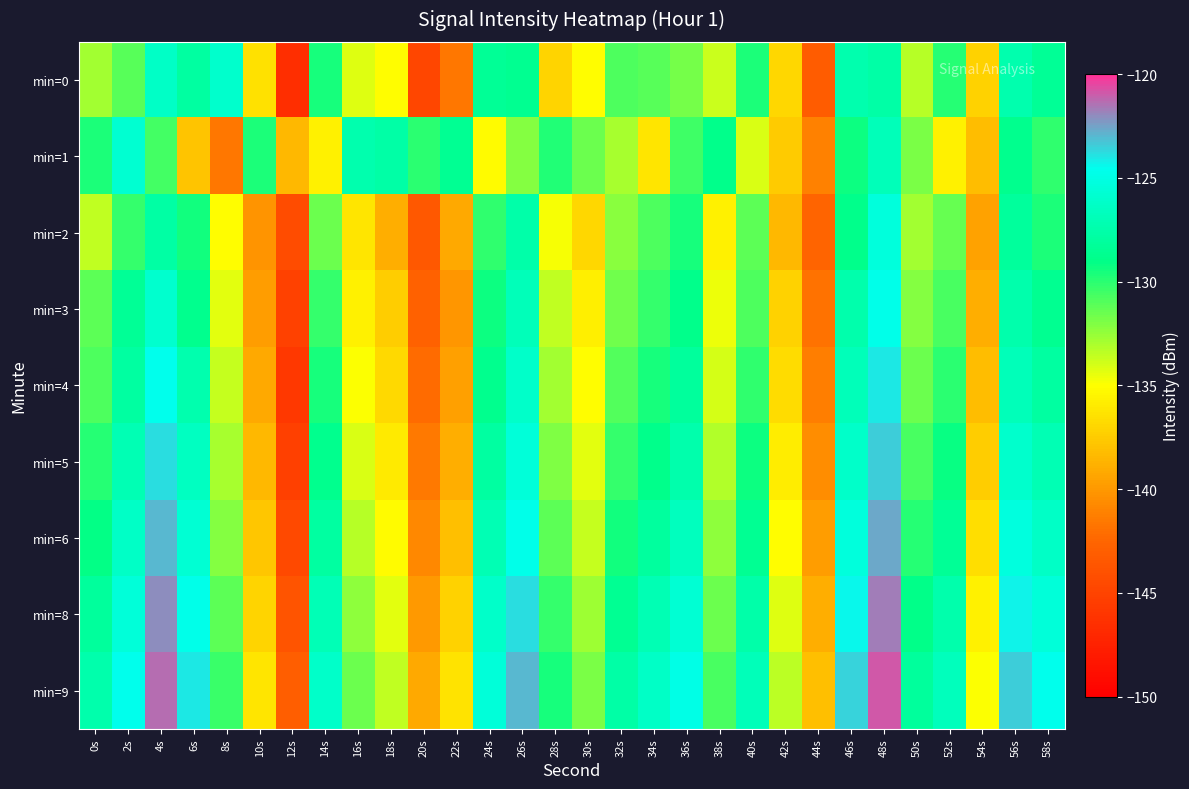

Reading right to left, transcribe all the data shown in this chart.

min=0: 58s=-128.4	56s=-127.3	54s=-137.2	52s=-129.9	50s=-133.3	48s=-127.7	46s=-127.3	44s=-143.1	42s=-137.0	40s=-129.7	38s=-133.8	36s=-131.8	34s=-131.0	32s=-130.8	30s=-135.0	28s=-137.1	26s=-128.6	24s=-128.4	22s=-141.7	20s=-144.8	18s=-135.0	16s=-134.3	14s=-129.6	12s=-146.6	10s=-136.5	8s=-126.0	6s=-127.9	4s=-126.3	2s=-131.1	0s=-132.9
min=1: 58s=-130.1	56s=-128.7	54s=-138.2	52s=-135.6	50s=-131.9	48s=-126.8	46s=-129.3	44s=-141.2	42s=-137.5	40s=-134.1	38s=-128.9	36s=-130.5	34s=-136.2	32s=-133.0	30s=-131.5	28s=-129.8	26s=-132.1	24s=-135.2	22s=-128.5	20s=-130.0	18s=-127.7	16s=-127.3	14s=-135.6	12s=-138.4	10s=-129.7	8s=-141.7	6s=-137.8	4s=-130.6	2s=-125.7	0s=-129.7
min=2: 58s=-129.7	56s=-128.1	54s=-139.5	52s=-131.4	50s=-132.8	48s=-125.3	46s=-128.9	44s=-142.6	42s=-138.4	40s=-131.2	38s=-135.7	36s=-129.5	34s=-130.8	32s=-132.3	30s=-136.9	28s=-134.8	26s=-127.6	24s=-130.1	22s=-139.2	20s=-143.5	18s=-138.9	16s=-136.2	14s=-131.5	12s=-144.3	10s=-140.2	8s=-135.1	6s=-129.4	4s=-127.8	2s=-130.2	0s=-133.5
min=3: 58s=-128.6	56s=-127.4	54s=-138.9	52s=-130.7	50s=-132.1	48s=-124.8	46s=-127.5	44s=-141.9	42s=-137.2	40s=-130.8	38s=-134.6	36s=-128.9	34s=-130.3	32s=-131.7	30s=-135.8	28s=-133.5	26s=-126.9	24s=-129.3	22s=-140.1	20s=-142.8	18s=-137.4	16s=-135.6	14s=-130.2	12s=-145.1	10s=-139.8	8s=-134.3	6s=-128.7	4s=-125.9	2s=-128.4	0s=-131.2
min=4: 58s=-127.9	56s=-126.8	54s=-138.2	52s=-130.0	50s=-131.5	48s=-124.1	46s=-126.9	44s=-141.3	42s=-136.7	40s=-130.1	38s=-134.0	36s=-128.2	34s=-129.6	32s=-131.0	30s=-135.1	28s=-132.8	26s=-126.2	24s=-128.7	22s=-139.6	20s=-142.2	18s=-136.8	16s=-134.9	14s=-129.5	12s=-145.8	10s=-139.2	8s=-133.7	6s=-127.3	4s=-124.6	2s=-127.9	0s=-130.8
min=5: 58s=-127.1	56s=-126.0	54s=-137.4	52s=-129.2	50s=-130.7	48s=-123.4	46s=-126.1	44s=-140.6	42s=-135.9	40s=-129.3	38s=-133.2	36s=-127.4	34s=-128.8	32s=-130.2	30s=-134.4	28s=-132.0	26s=-125.5	24s=-127.9	22s=-138.9	20s=-141.5	18s=-136.0	16s=-134.1	14s=-128.7	12s=-145.2	10s=-138.5	8s=-132.9	6s=-126.5	4s=-123.8	2s=-127.1	0s=-129.9
min=6: 58s=-126.3	56s=-125.2	54s=-136.6	52s=-128.4	50s=-129.9	48s=-122.6	46s=-125.3	44s=-139.8	42s=-135.1	40s=-128.5	38s=-132.4	36s=-126.6	34s=-128.0	32s=-129.4	30s=-133.6	28s=-131.2	26s=-124.7	24s=-127.1	22s=-138.1	20s=-140.8	18s=-135.2	16s=-133.3	14s=-127.9	12s=-144.5	10s=-137.8	8s=-132.1	6s=-125.7	4s=-123.0	2s=-126.3	0s=-129.1
min=8: 58s=-125.4	56s=-124.3	54s=-135.7	52s=-127.5	50s=-129.0	48s=-121.7	46s=-124.4	44s=-138.9	42s=-134.2	40s=-127.6	38s=-131.5	36s=-125.7	34s=-127.1	32s=-128.5	30s=-132.7	28s=-130.3	26s=-123.8	24s=-126.2	22s=-137.2	20s=-140.0	18s=-134.3	16s=-132.4	14s=-127.0	12s=-143.7	10s=-137.0	8s=-131.2	6s=-124.8	4s=-122.1	2s=-125.4	0s=-128.2
min=9: 58s=-124.6	56s=-123.5	54s=-134.9	52s=-126.7	50s=-128.2	48s=-120.9	46s=-123.6	44s=-138.1	42s=-133.4	40s=-126.8	38s=-130.7	36s=-124.9	34s=-126.3	32s=-127.7	30s=-131.9	28s=-129.5	26s=-123.0	24s=-125.4	22s=-136.4	20s=-139.2	18s=-133.5	16s=-131.6	14s=-126.2	12s=-143.0	10s=-136.2	8s=-130.4	6s=-124.0	4s=-121.3	2s=-124.6	0s=-127.4